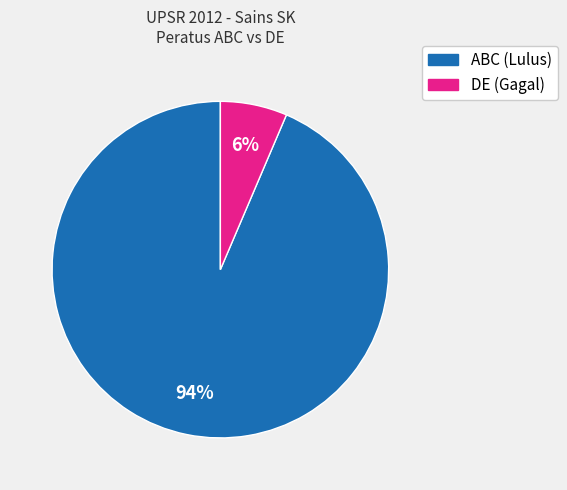

Does any single category account for the majority?

Yes